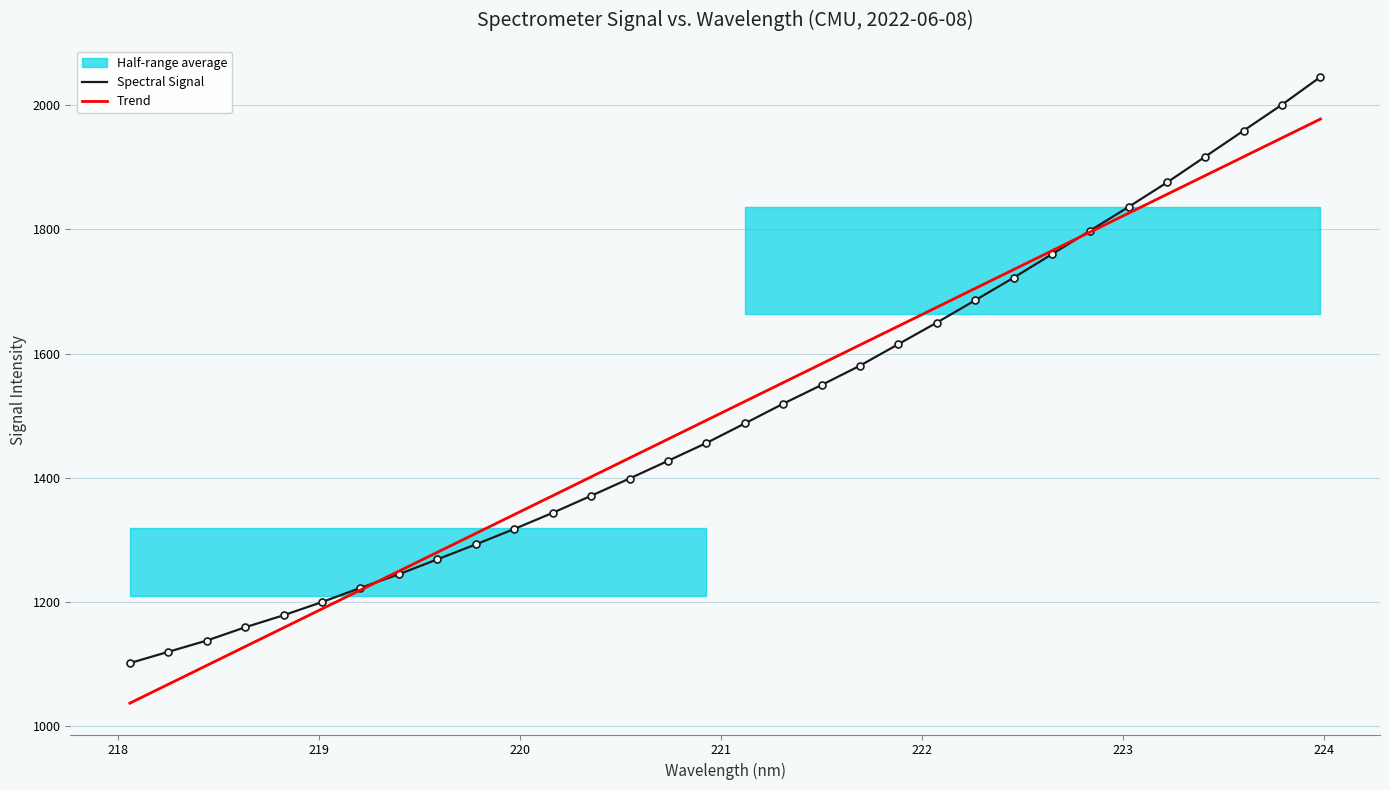

What is the difference between the maximum and minimum values in the Trend series?

941.3